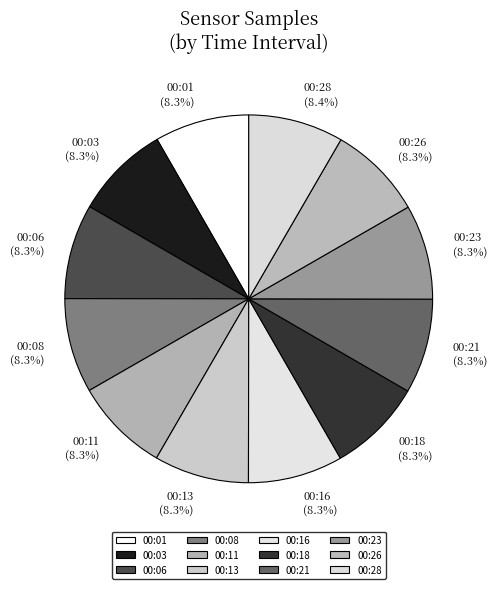

To the nearest percent, what portion does 00:13 represent?

8%